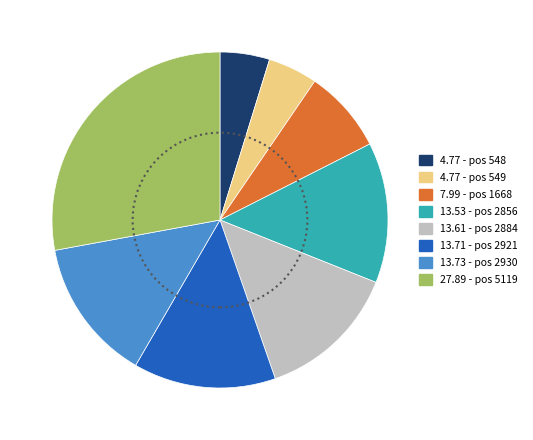

Is there a majority slice in this chart?

No